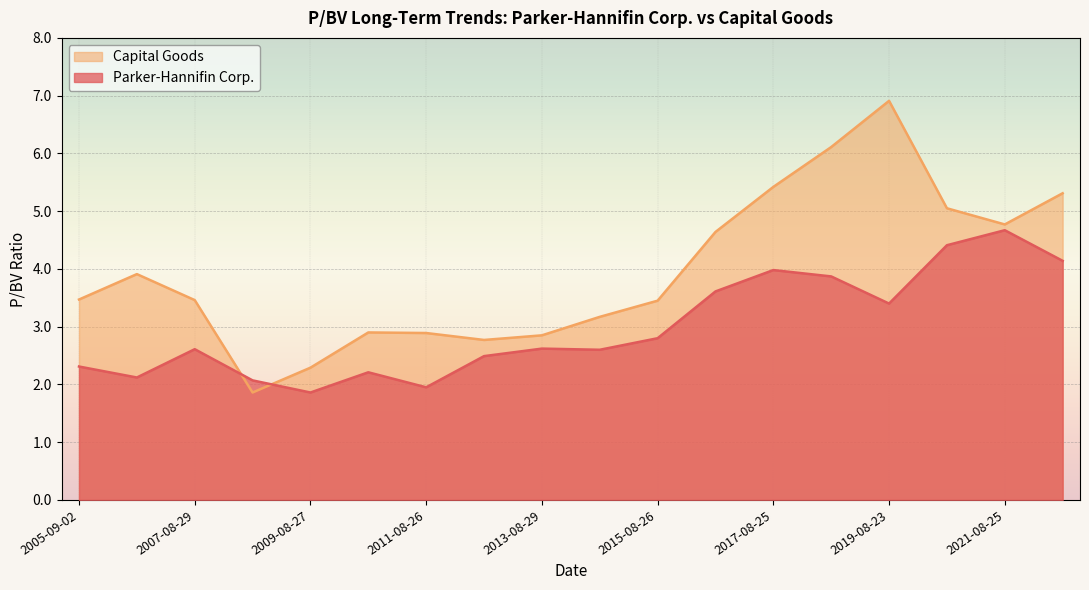

What is the minimum value shown in the chart?

1.9